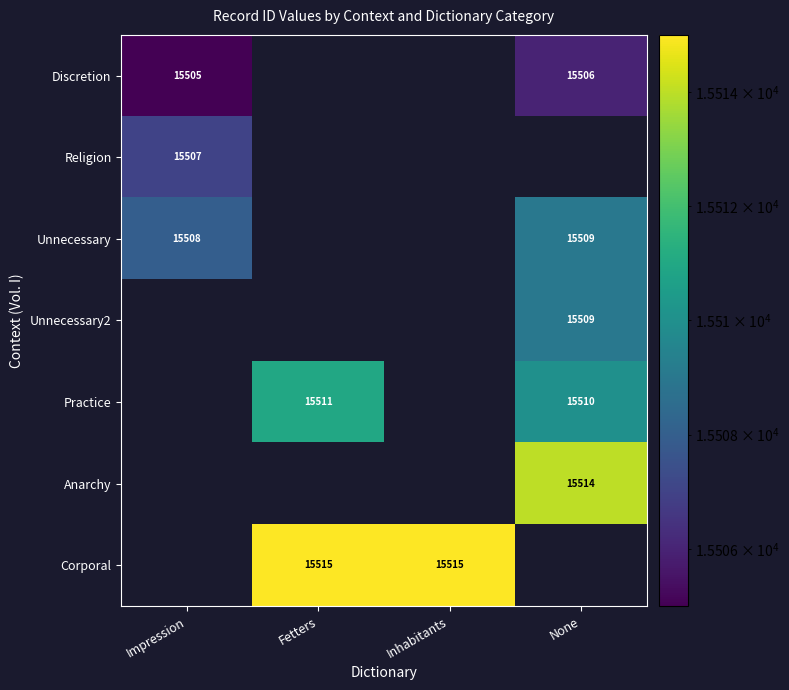

How many distinct data groups are displayed?

7